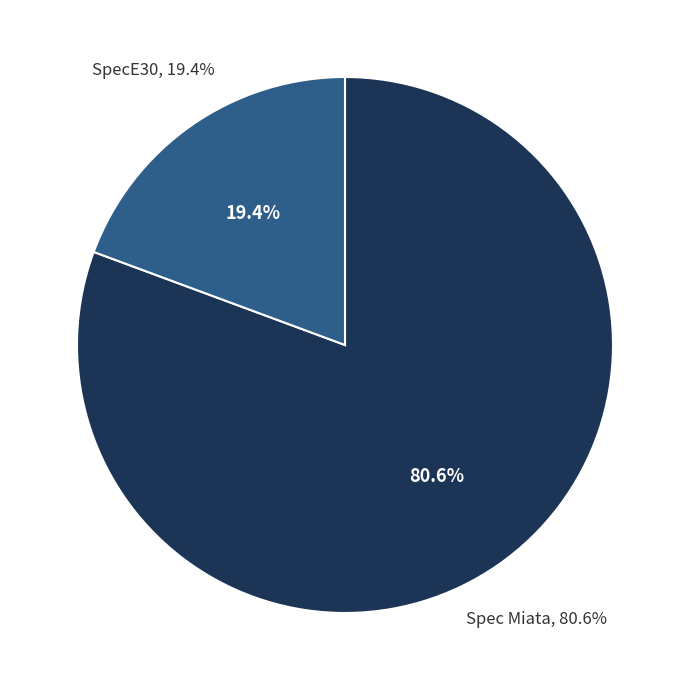

Does SpecE30 represent more than half of the total?

No